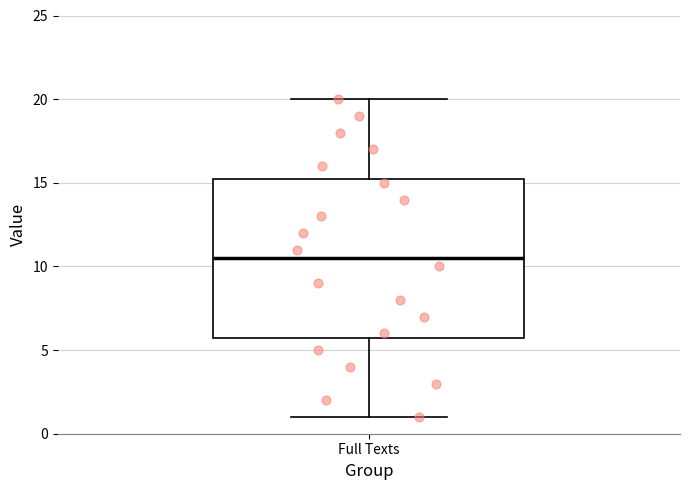

Transcribe this box plot: give where the median line is, the range the box spans, and where the two whiskers end, as read against the y-axis. The values are not printed on the chart, so give them approximately, as read against the axis.

median 10.5, box 6.0 to 15.5, whiskers 1.0 to 20.0